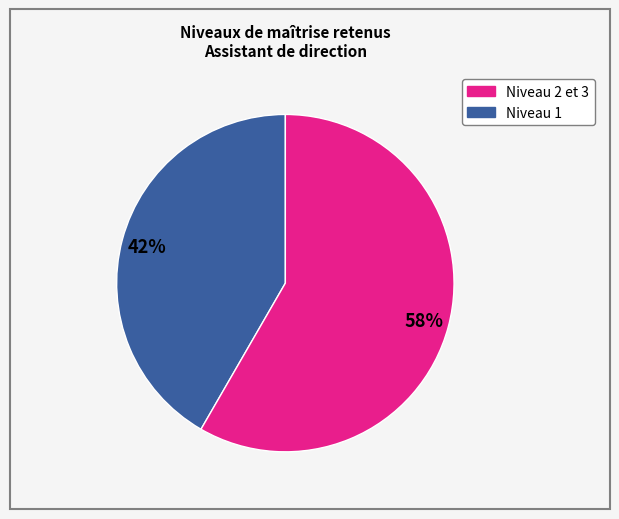

To the nearest percent, what is the average slice percentage?

50%